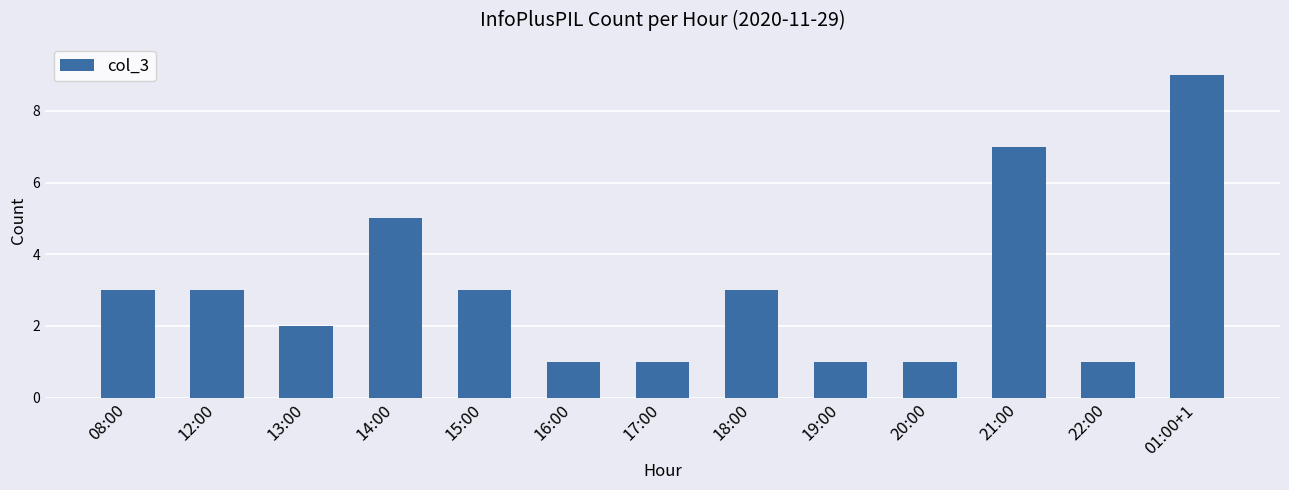

Reading left to right, extract all data points from this chart.

3	3	2	5	3	1	1	3	1	1	7	1	9